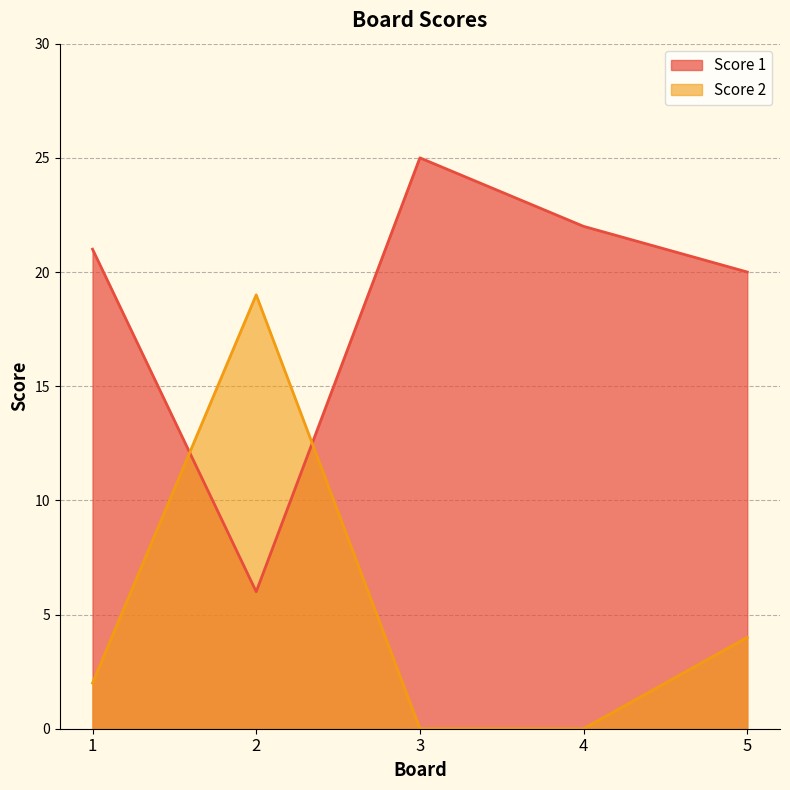

At which category is the sum across all series the highest?

2